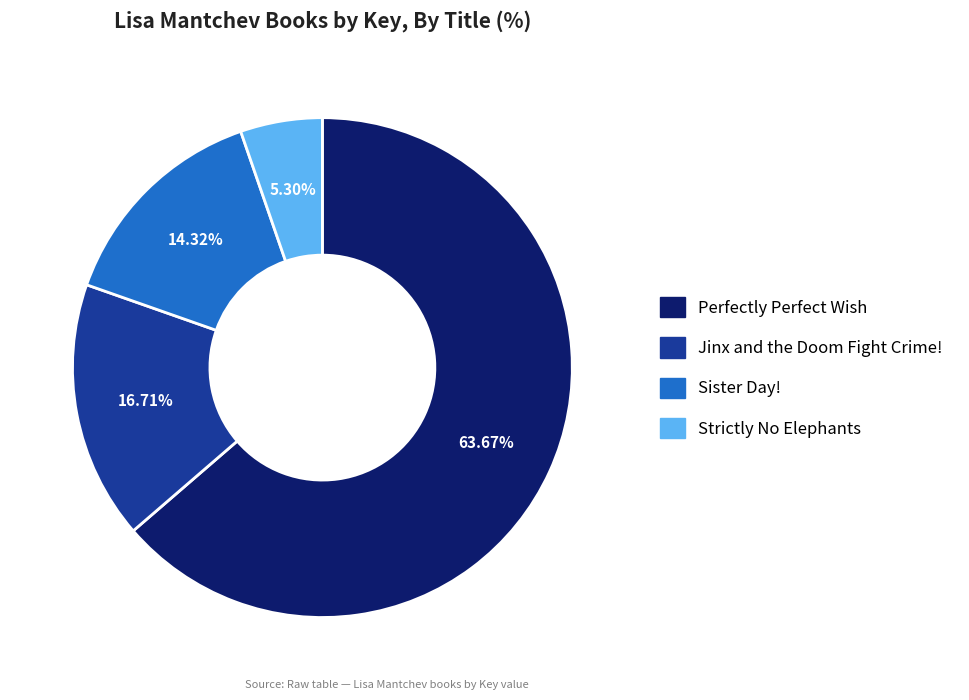

Which has a higher value, Strictly No Elephants or Sister Day!?

Sister Day!